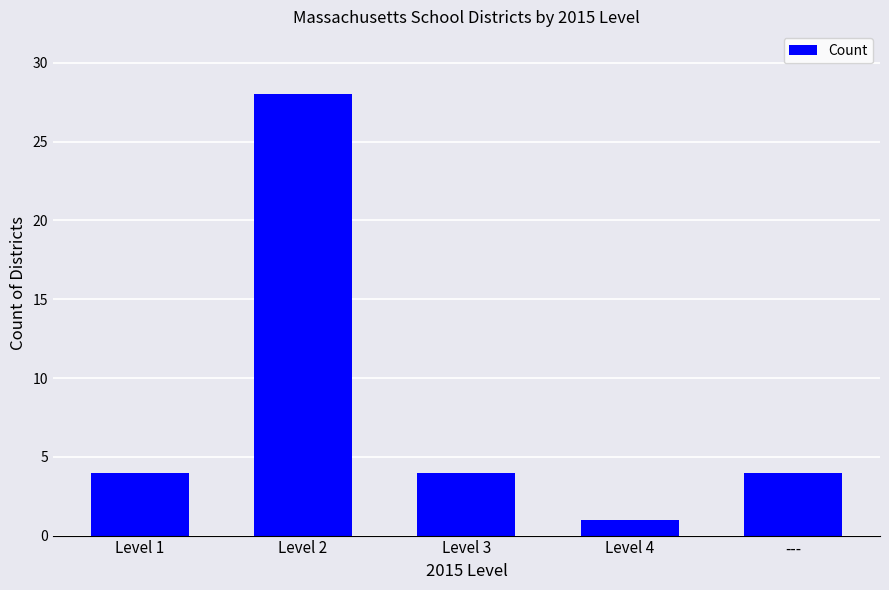

What is the sum of the values at Level 1 and Level 2?

32